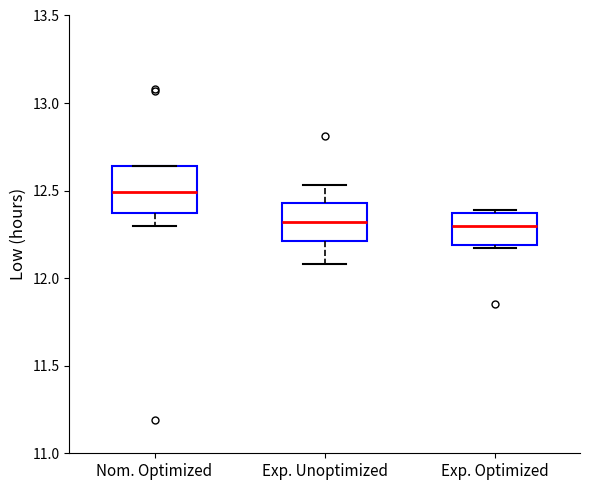

Where does the upper whisker of the box for Exp. Unoptimized end on the y-axis? The values are not printed on the chart, so give them approximately, as read against the axis.

12.55